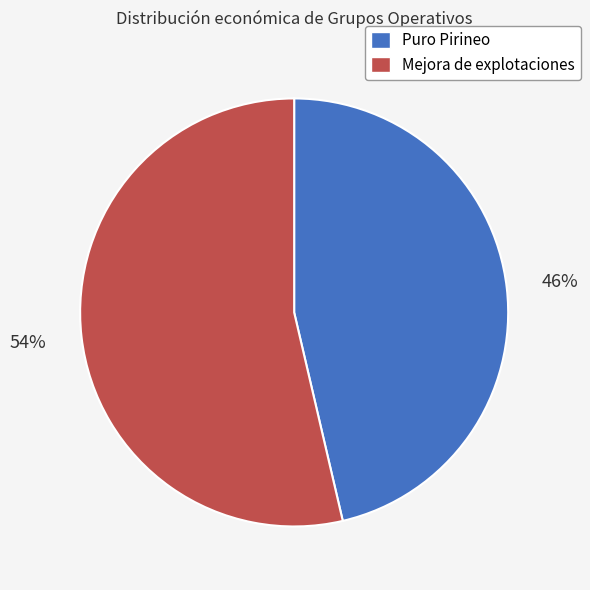

Does any single category account for the majority?

Yes